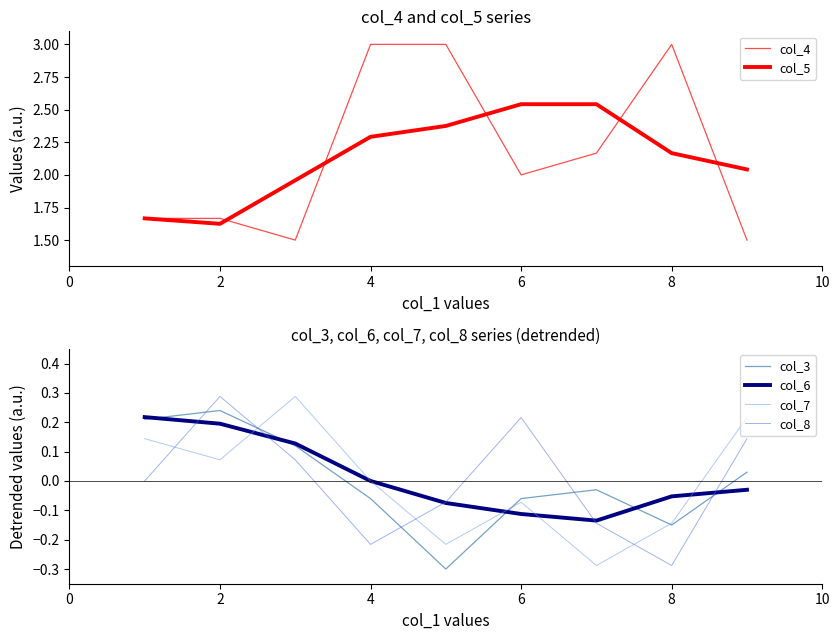

Is it true that col_6 equals -0.2 at 6?

False